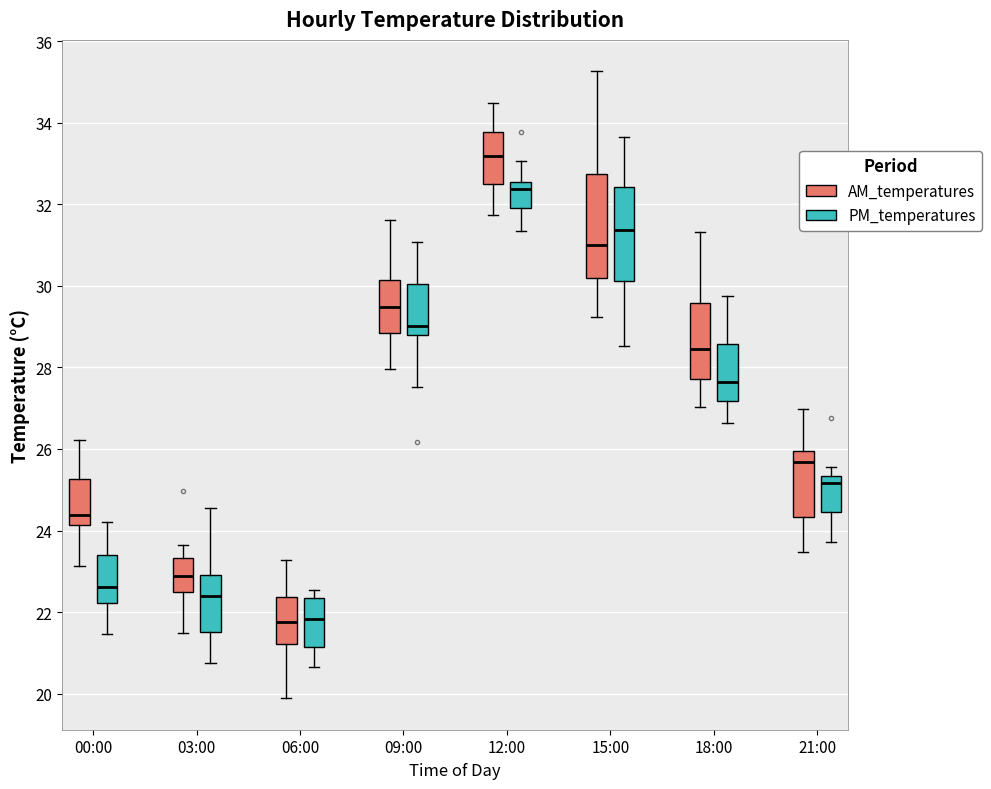

Comparing the boxes themselves (not the whiskers), which one is the tallest?

15:00 (AM_temperatures)